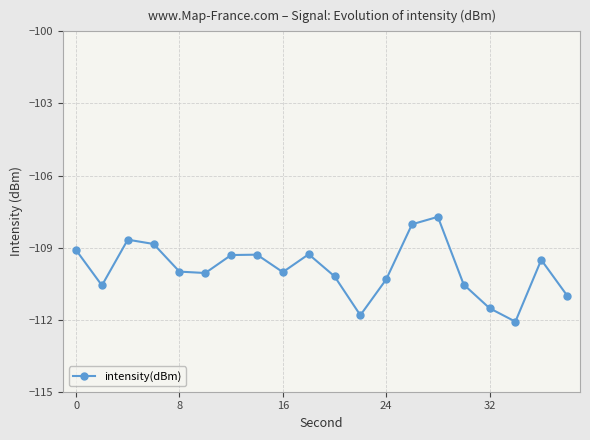

True or false: there are more than 1 points higher than both neighbors.

True